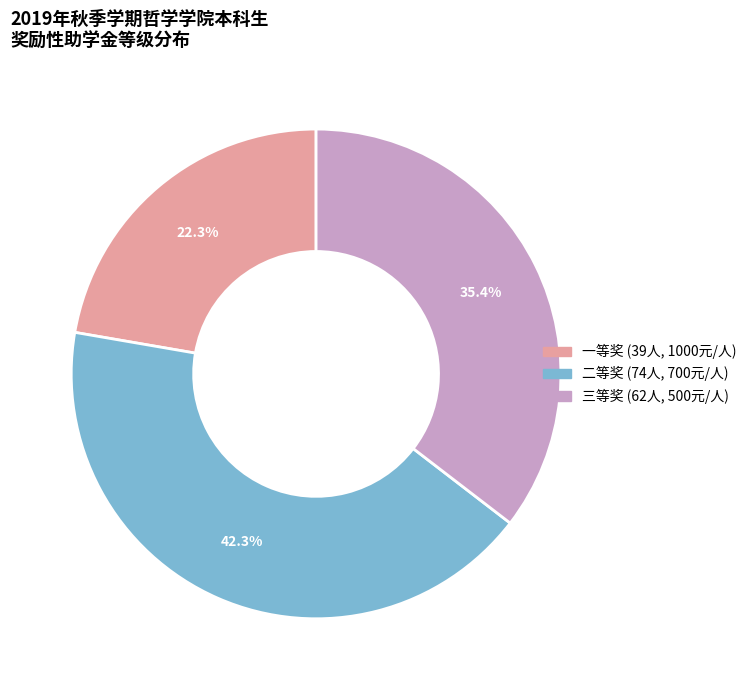

Is there any slice that represents more than half of the pie?

No